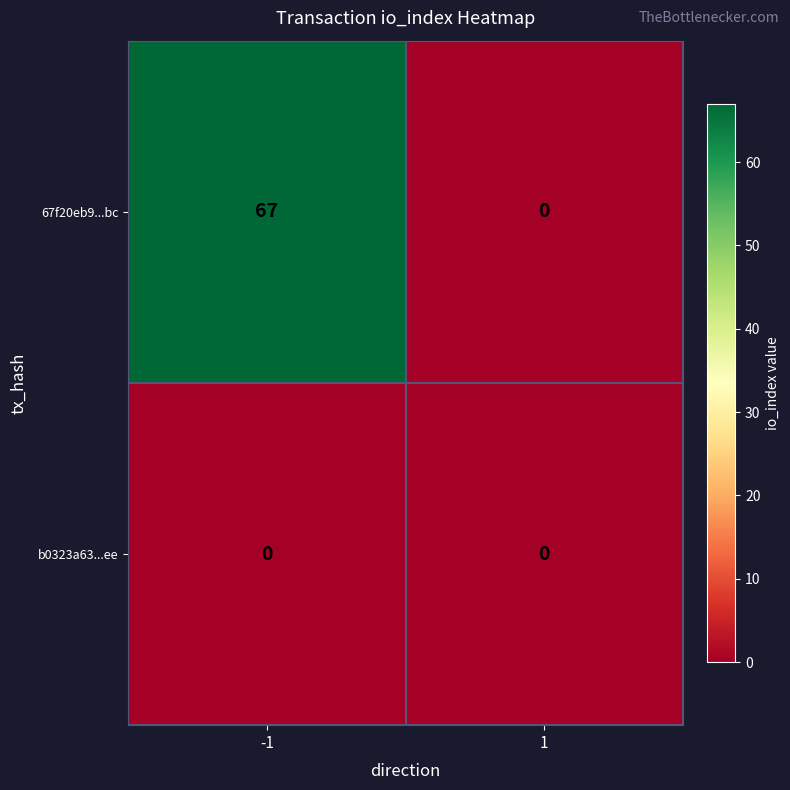

What is the total value across all series at -1?

67